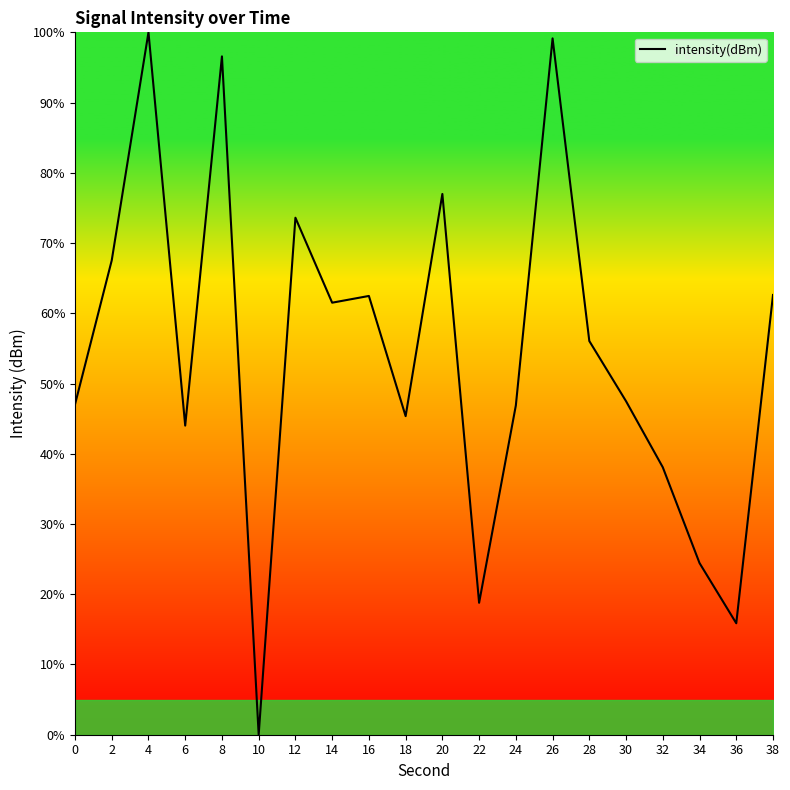

The value at 24 is 74.8. True or false?

False